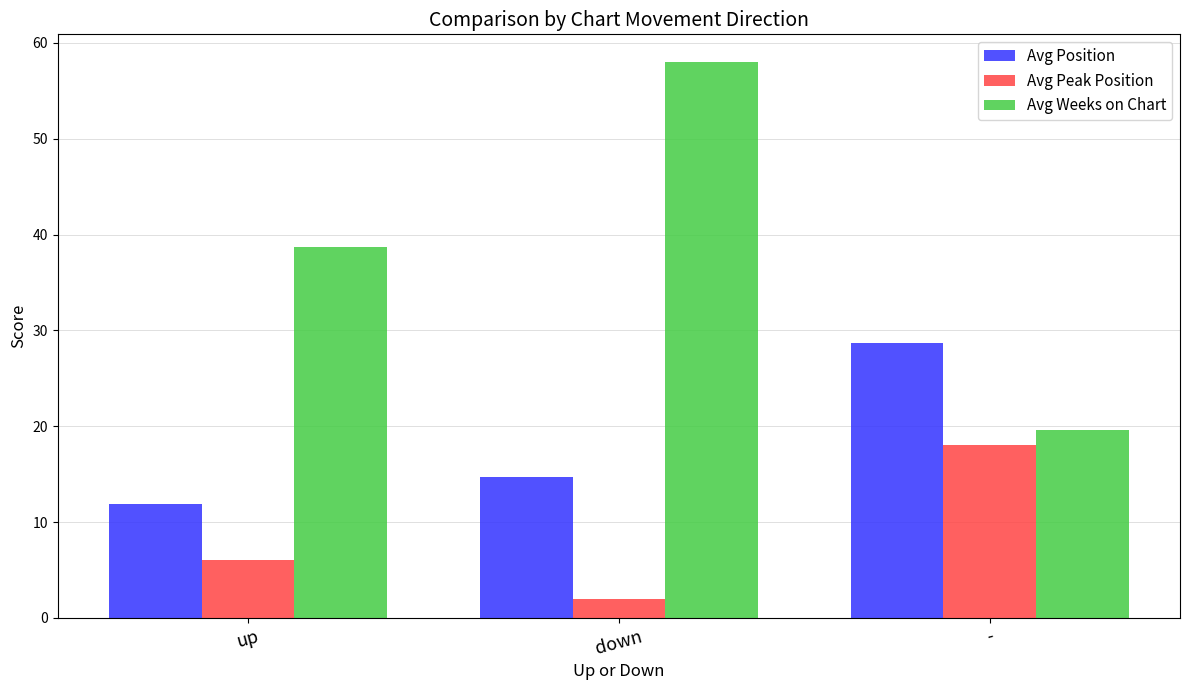

Does the chart contain any negative values?

No